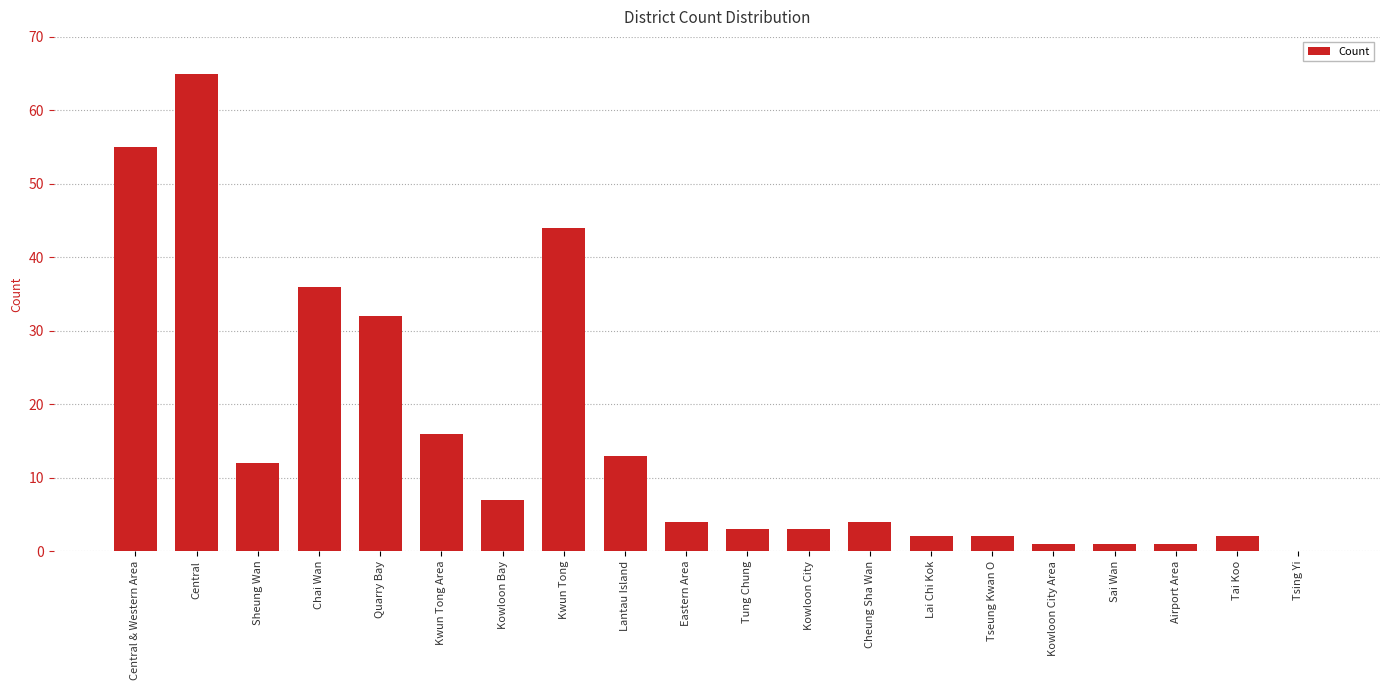

Reading right to left, extract all data points from this chart.

Tsing Yi=0	Tai Koo=2	Airport Area=1	Sai Wan=1	Kowloon City Area=1	Tseung Kwan O=2	Lai Chi Kok=2	Cheung Sha Wan=4	Kowloon City=3	Tung Chung=3	Eastern Area=4	Lantau Island=13	Kwun Tong=44	Kowloon Bay=7	Kwun Tong Area=16	Quarry Bay=32	Chai Wan=36	Sheung Wan=12	Central=65	Central & Western Area=55